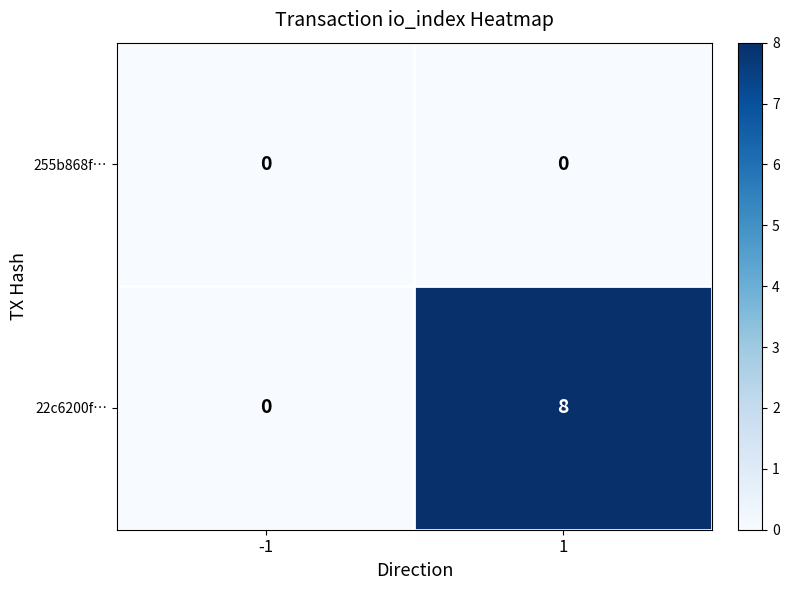

Is it true that 22c6200f… equals 5 at 1?

False